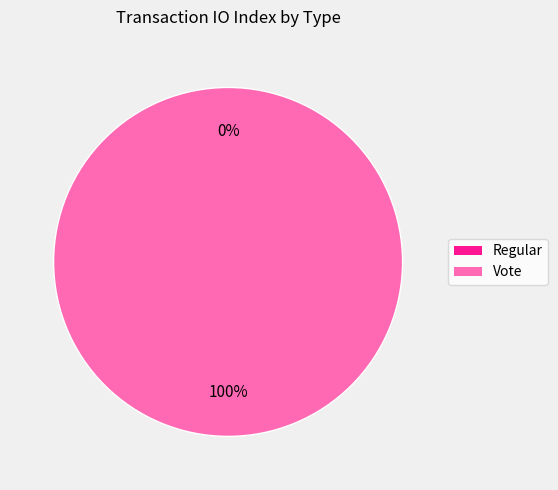

What is the largest slice in the pie chart?

Vote